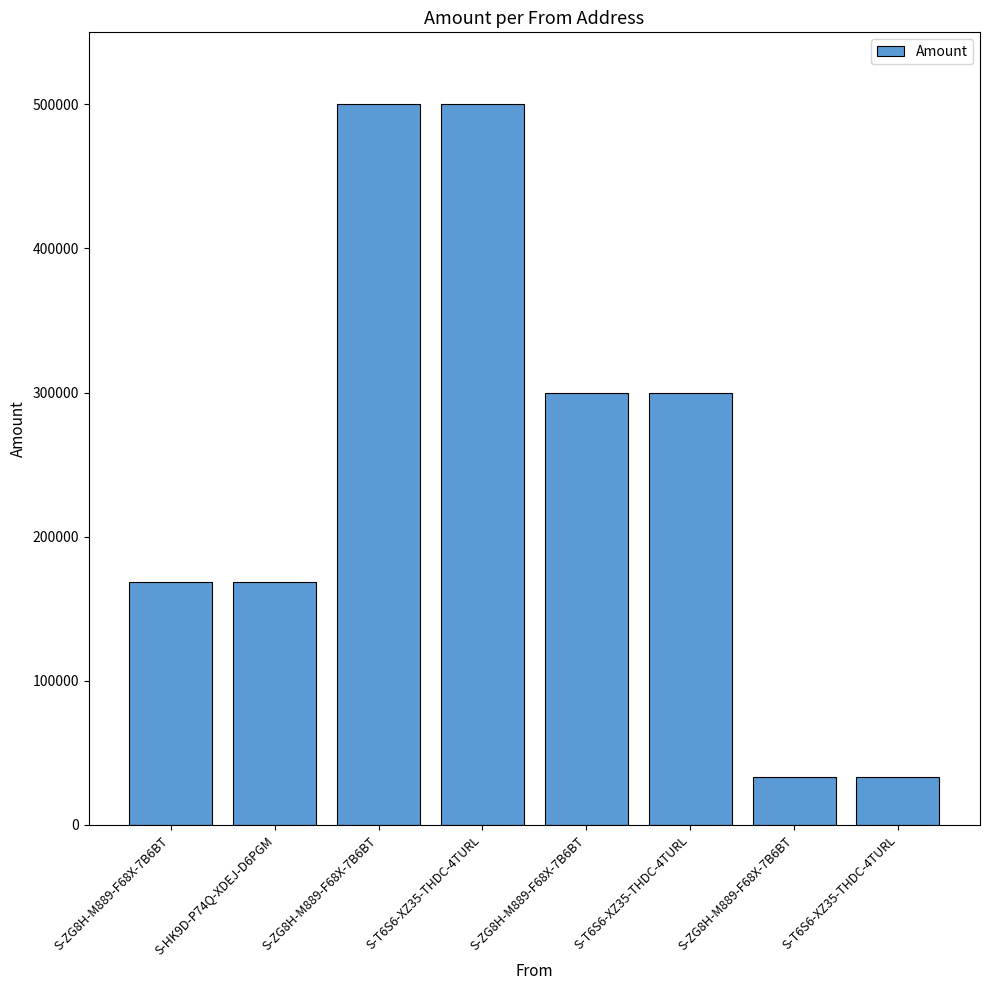

How many data points are less than 299999?

4